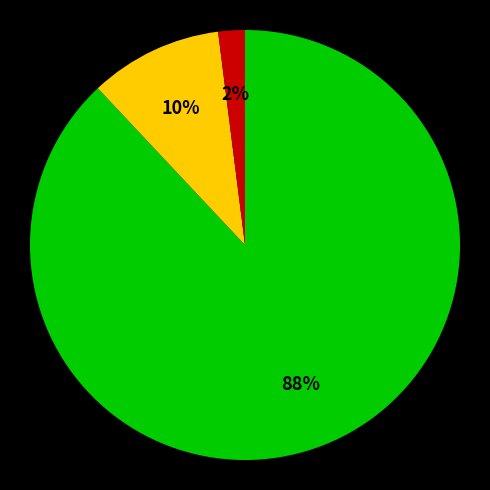

Count the number of slices in the pie.

3